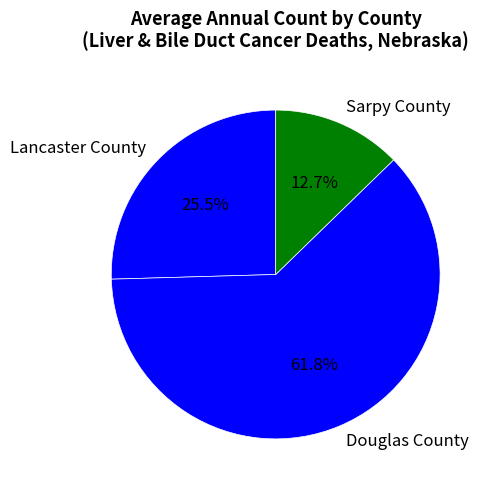

Combined, what portion of the pie is Sarpy County and Lancaster County?

38.2%